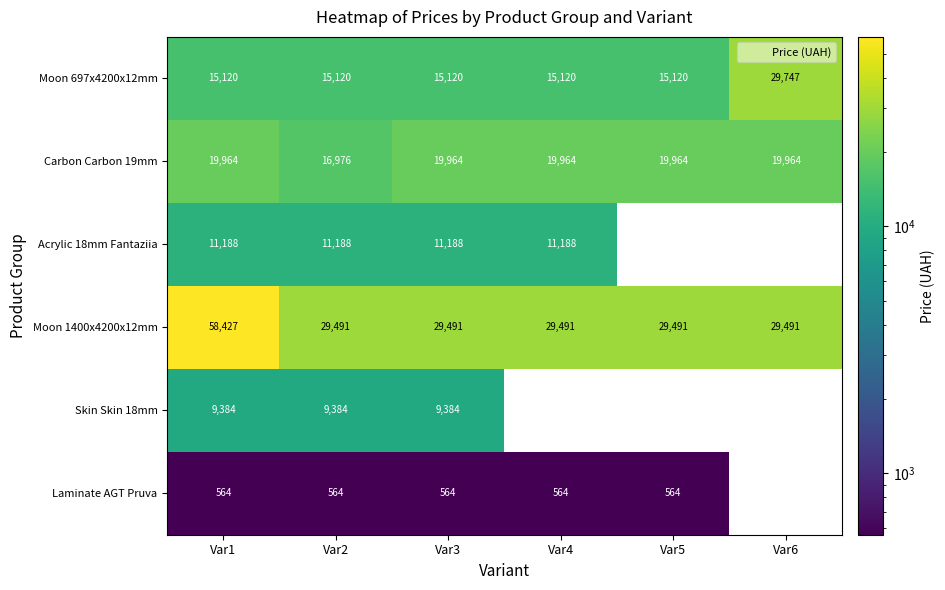

List the series in order of their peak value, highest first.

Moon 1400x4200x12mm, Moon 697x4200x12mm, Carbon Carbon 19mm, Acrylic 18mm Fantaziia, Skin Skin 18mm, Laminate AGT Pruva